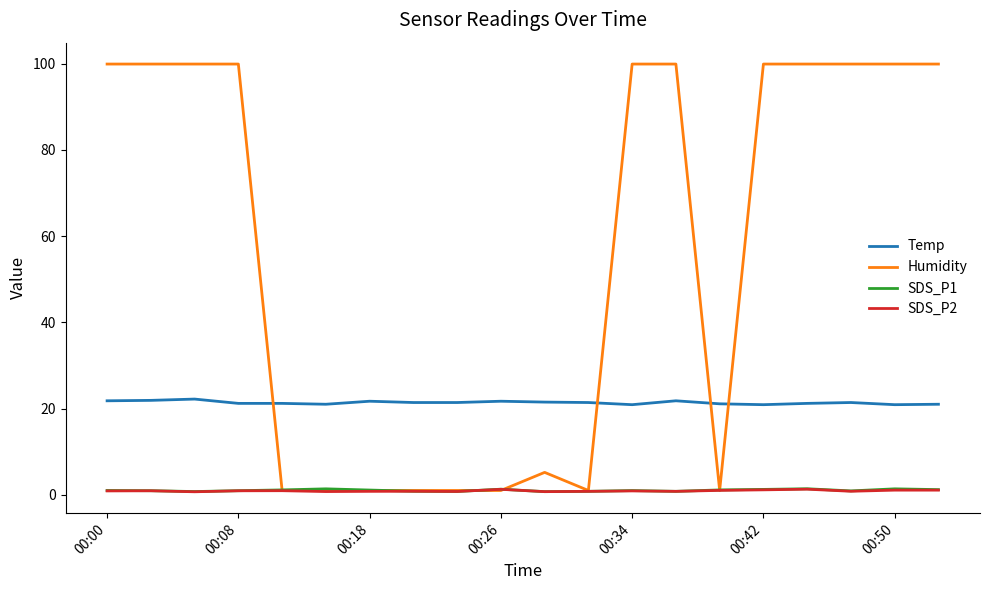

True or false: Humidity and Temp intersect in this chart.

True